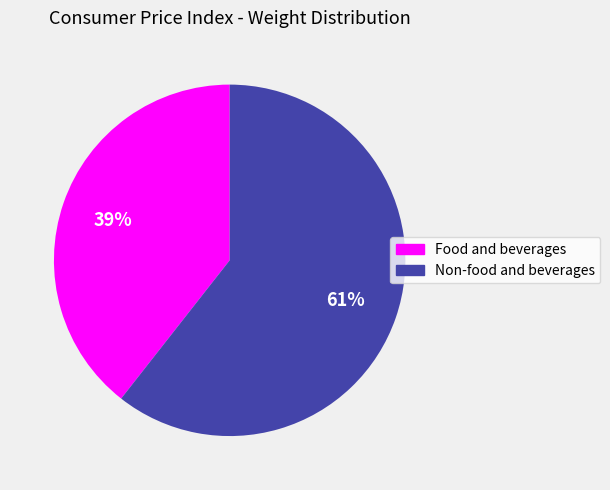

Which category has the smallest portion of the pie?

Food and beverages